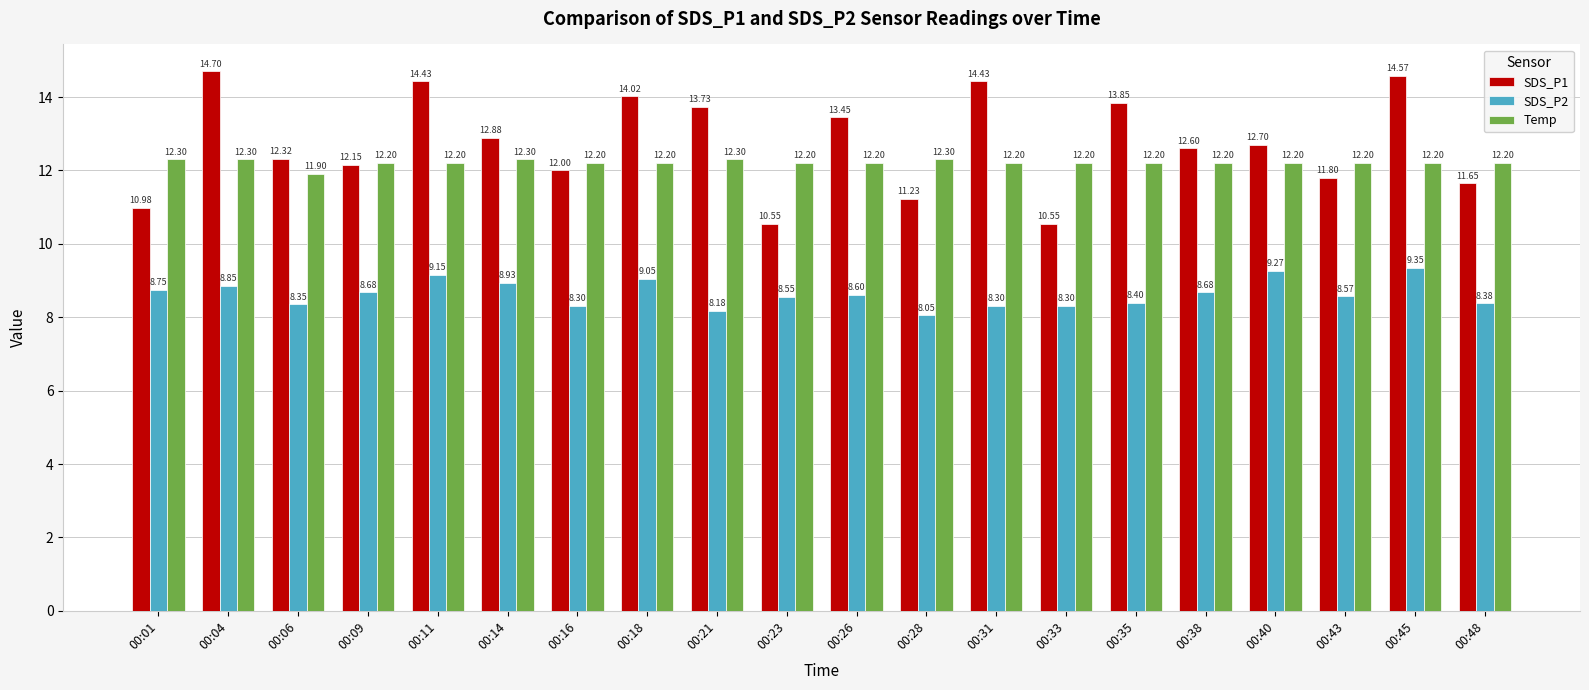

List the series in order of their peak value, highest first.

SDS_P1, Temp, SDS_P2